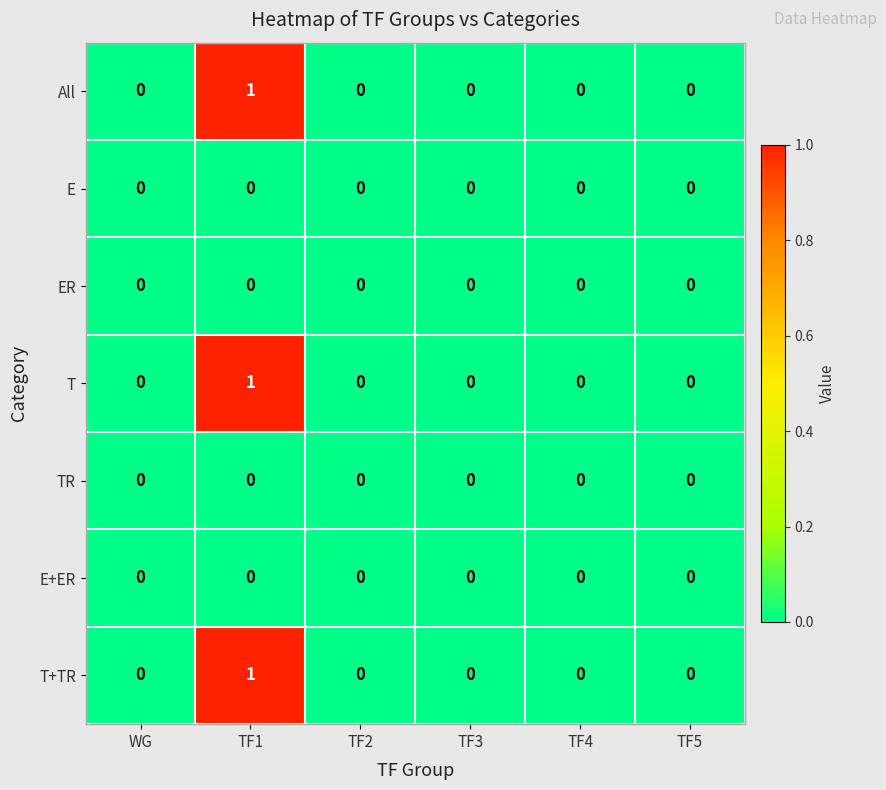

The value of All at TF3 is 0. True or false?

True